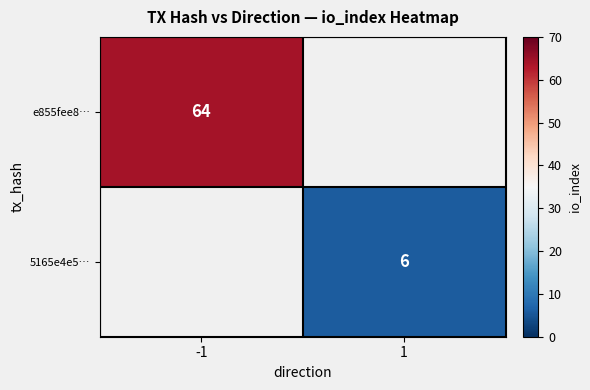

The e855fee8… series shows 64 at -1. True or false?

True